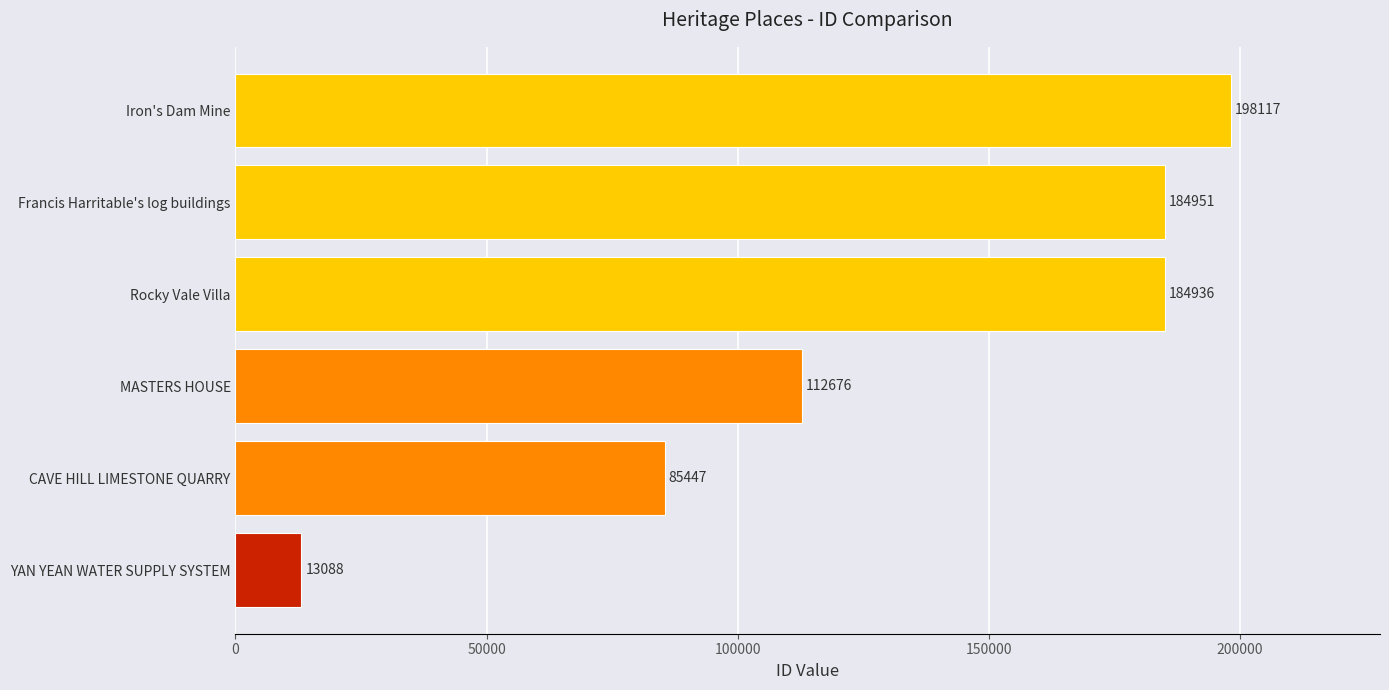

Which label corresponds to the largest value in the chart?

Iron's Dam Mine